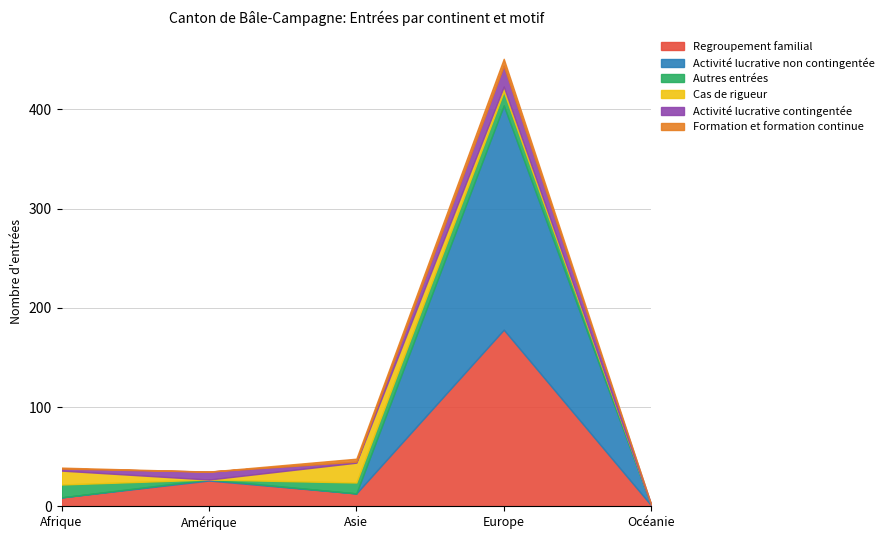

Where does the Autres entrées series first go above 11?

Afrique